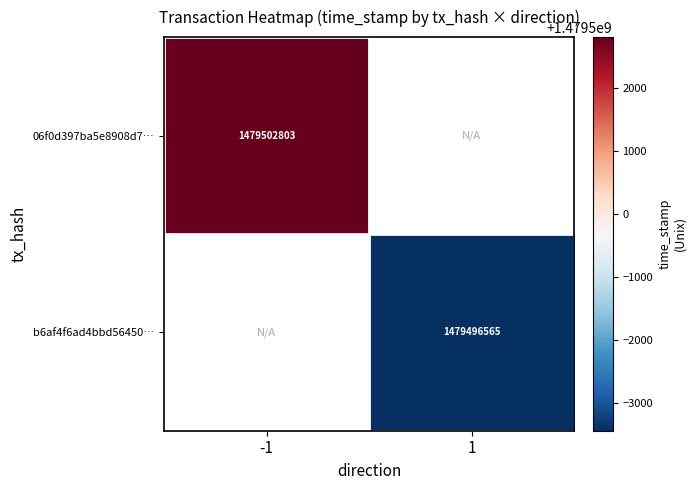

The value of b6af4f6ad4bbd56450… at 1 is 2462538913. True or false?

False